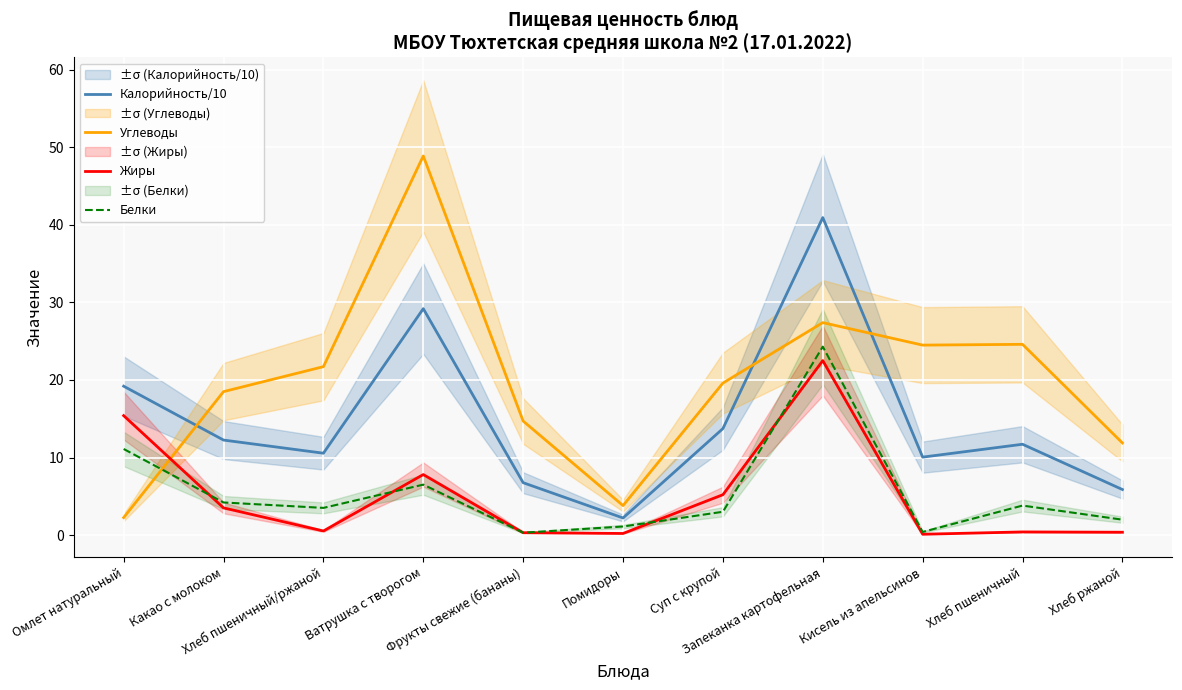

True or false: Углеводы has more than 2 interior local peaks.

True